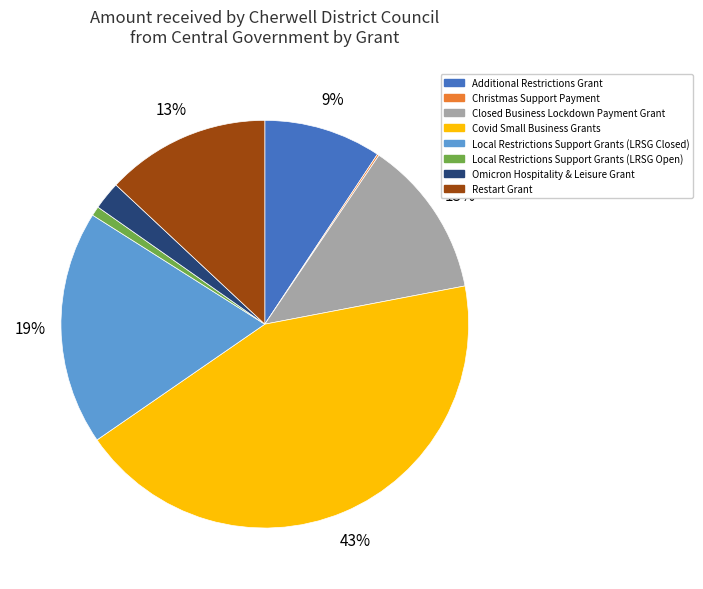

What percentage is the Local Restrictions Support Grants (LRSG Closed) slice, to the nearest percent?

19%